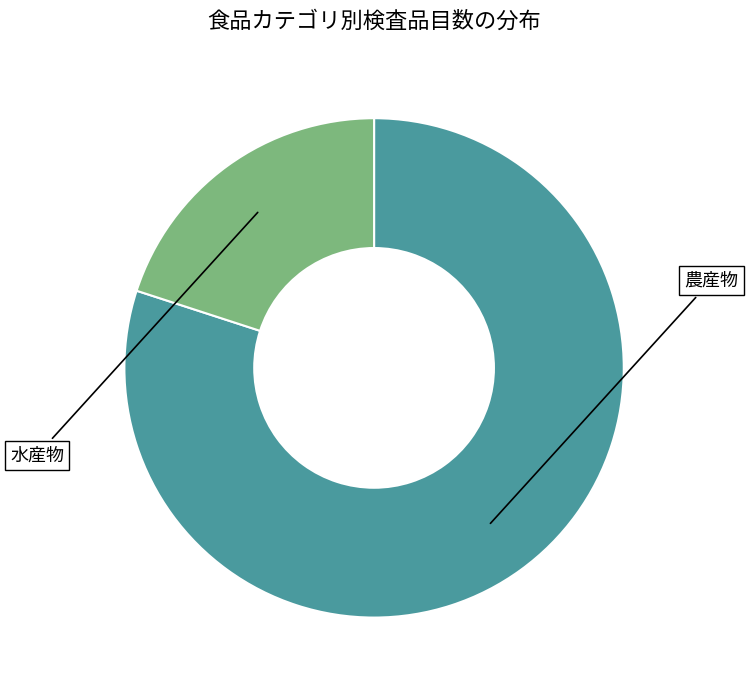

Do 水産物 and 農産物 together represent more than half of the pie?

Yes